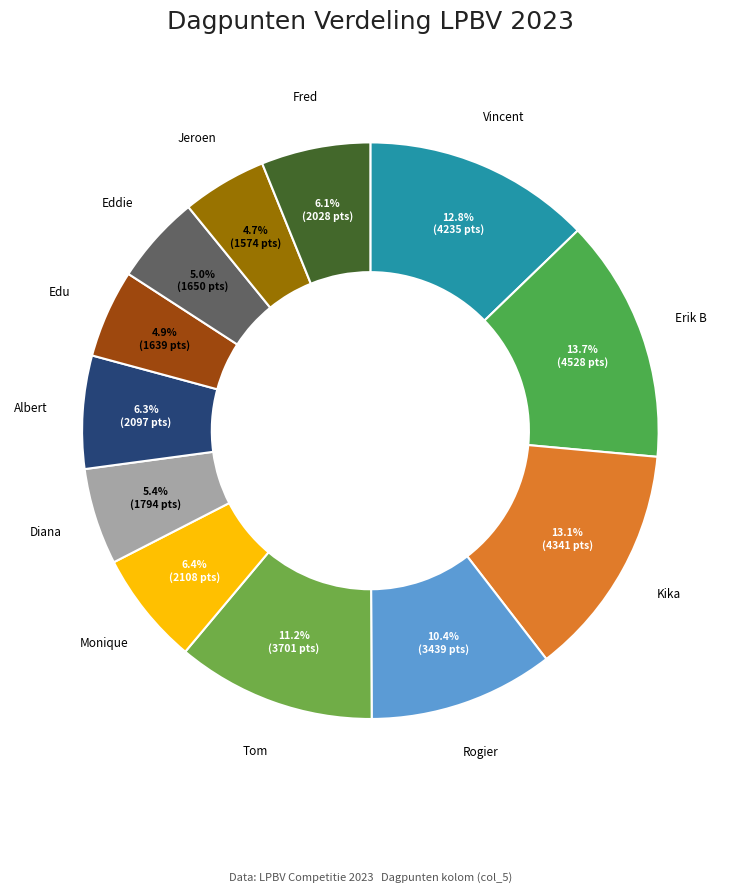

To the nearest percent, what is the difference between the largest and smallest slice percentages?

9%